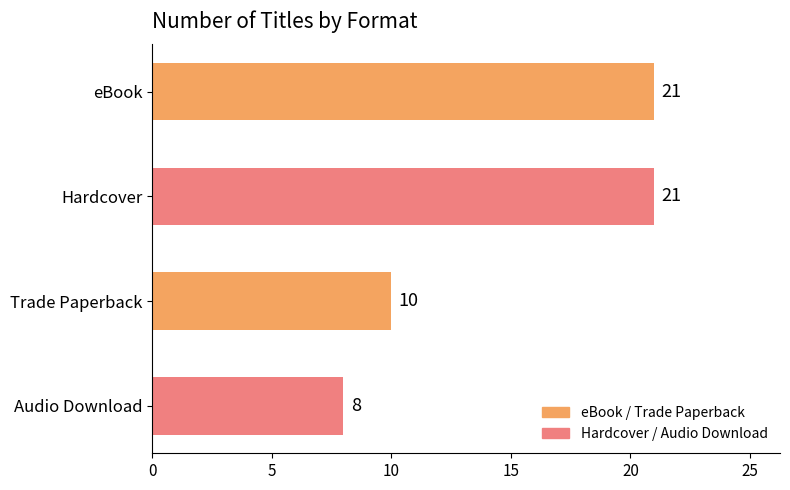

Between Hardcover and Audio Download, which is larger?

Hardcover